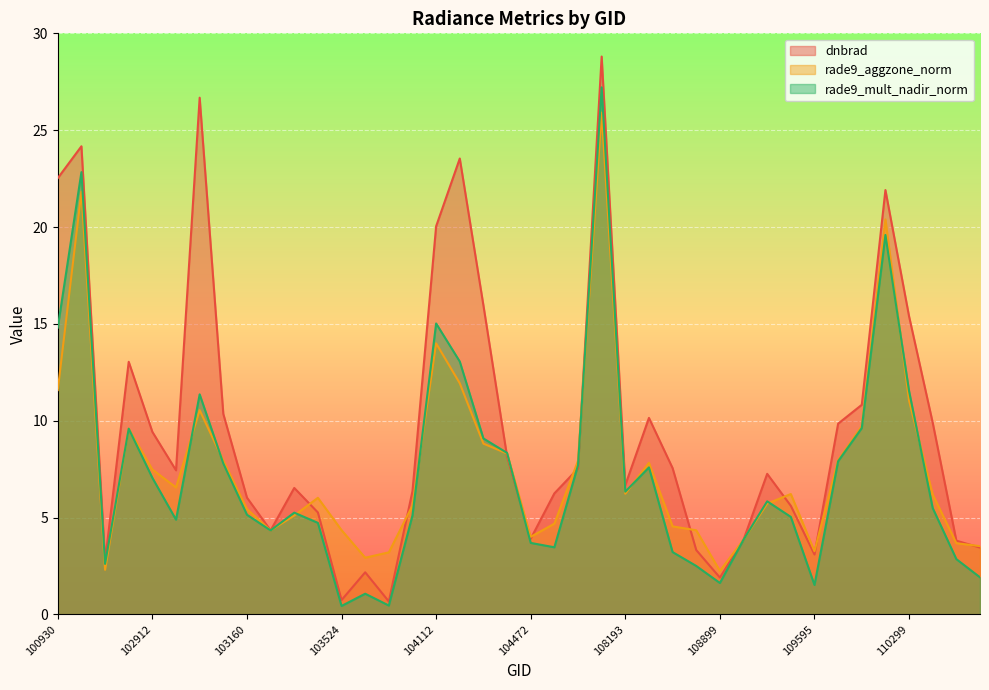

At which label is rade9_mult_nadir_norm closest to 13?

104229